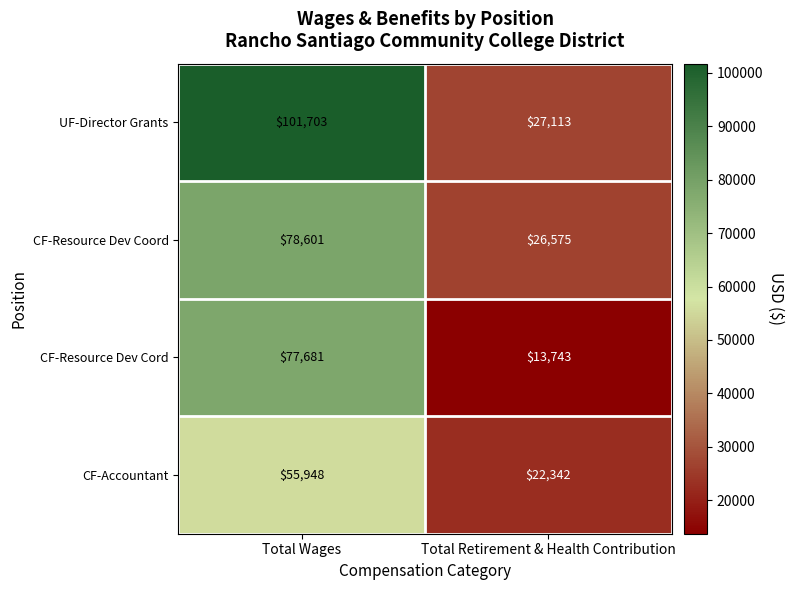

At which category is the sum across all series the highest?

Total Wages